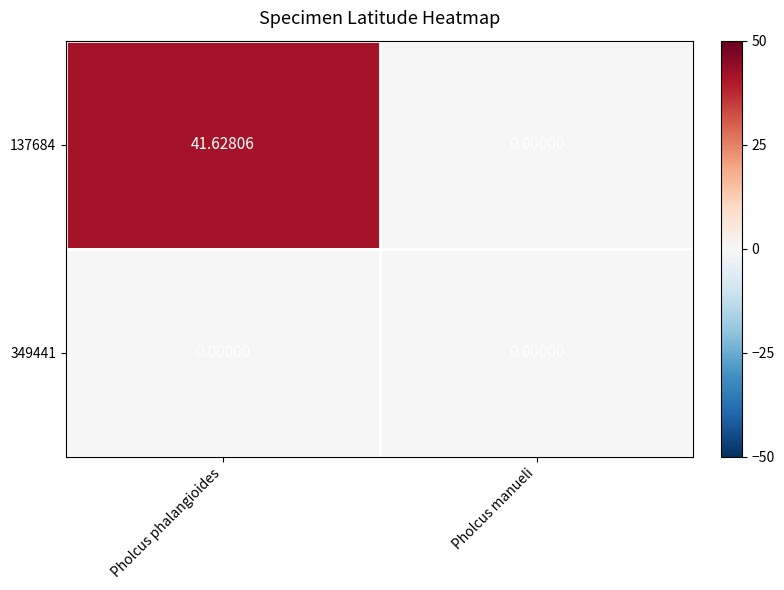

Where is 137684 nearest to the value 20?

Pholcus manueli